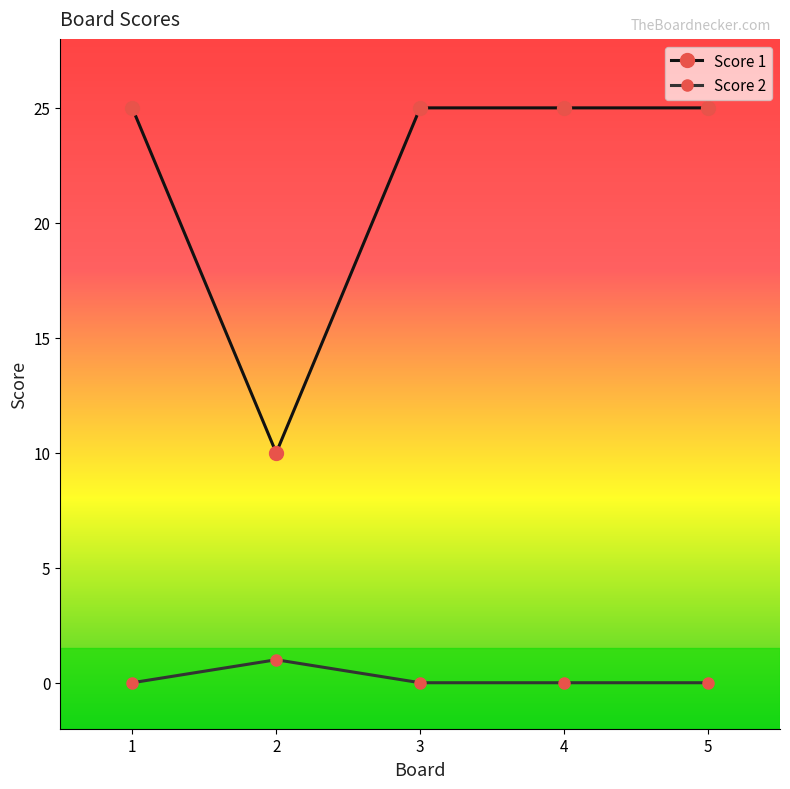

How many distinct data groups are displayed?

2